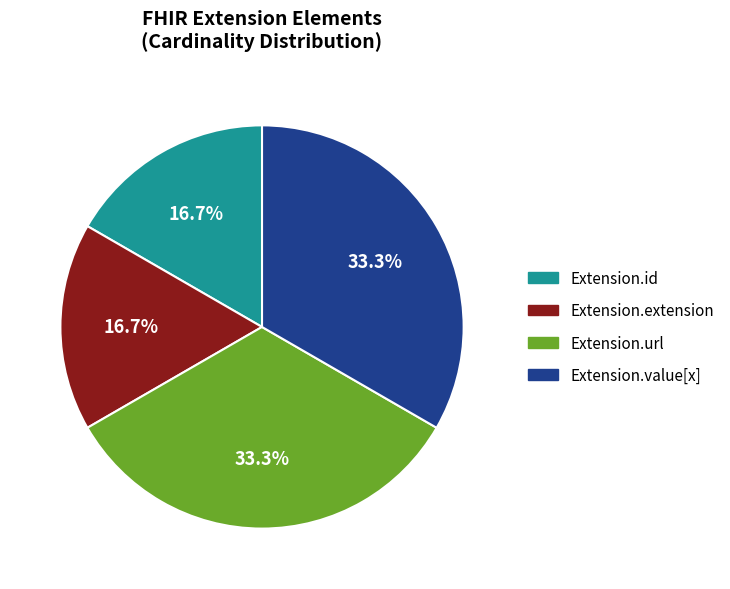

Does any single category account for the majority?

No